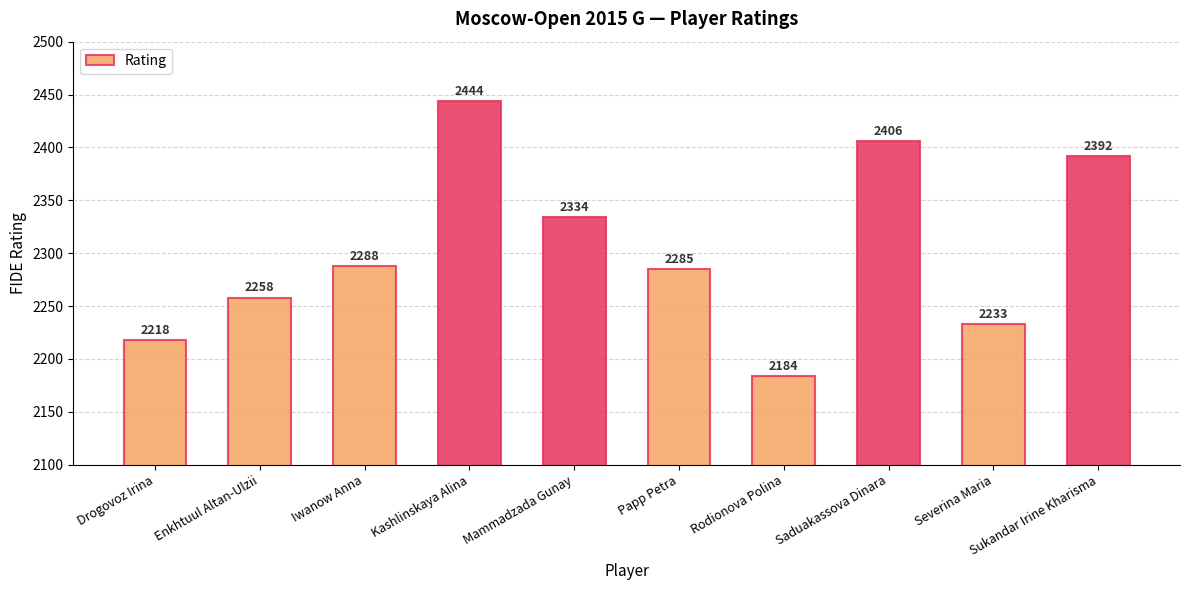

What is the label of the 3rd bar from the left?

Iwanow Anna